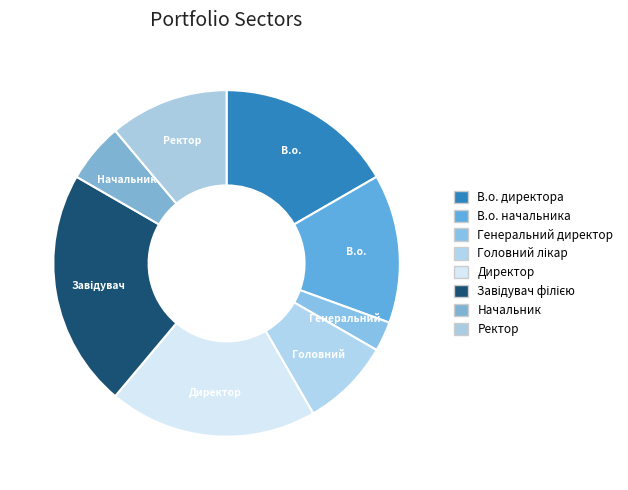

The В.о. директора slice represents 17% of the pie. True or false?

True